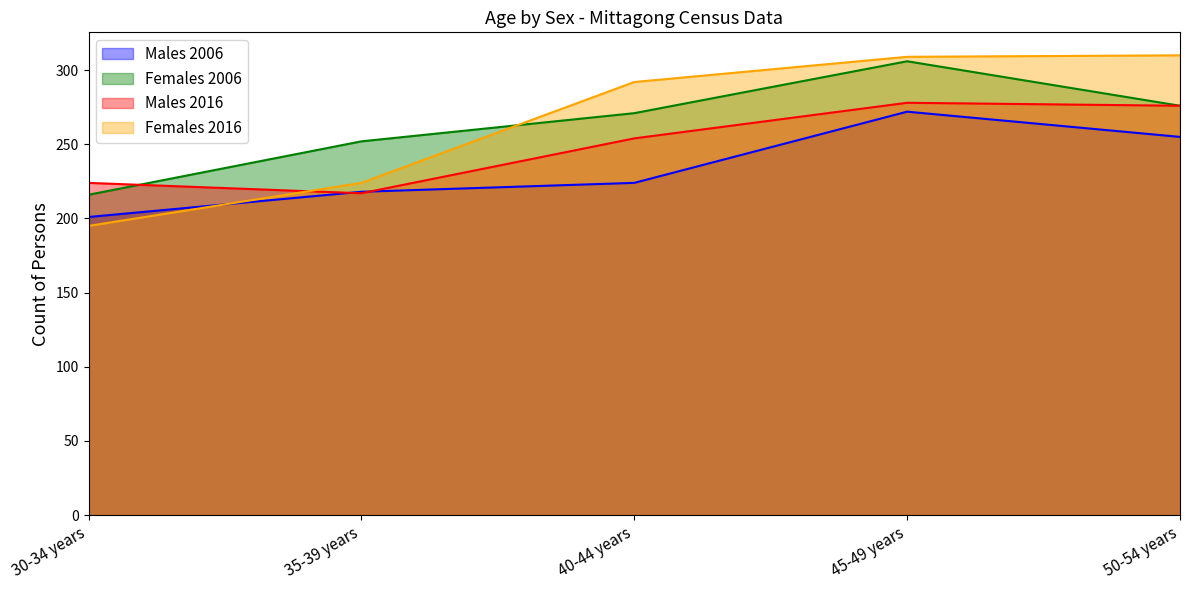

Where does the Females 2006 series first go above 271?

45-49 years